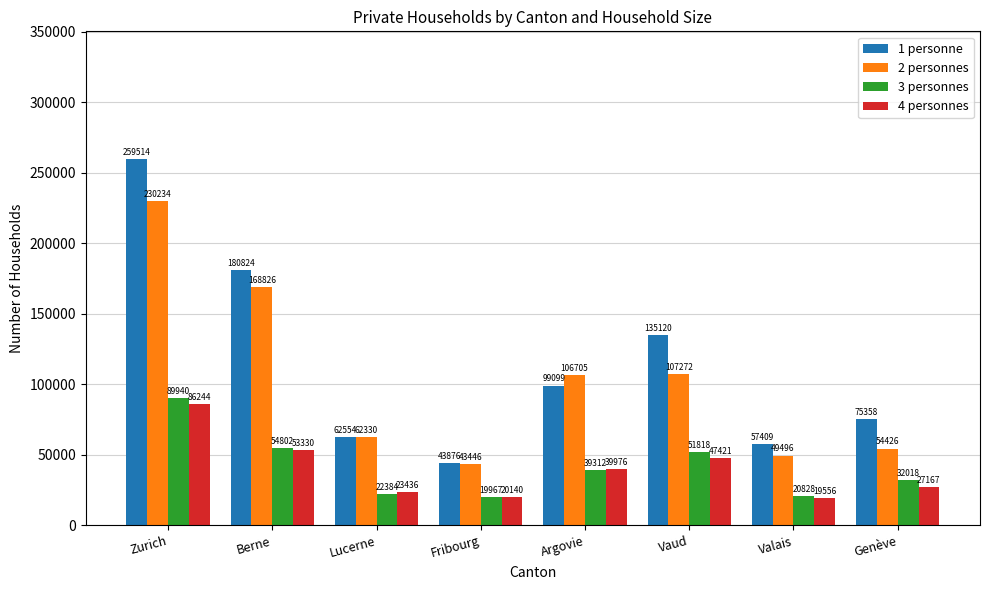

What is the sum of all 2 personnes values?

822735